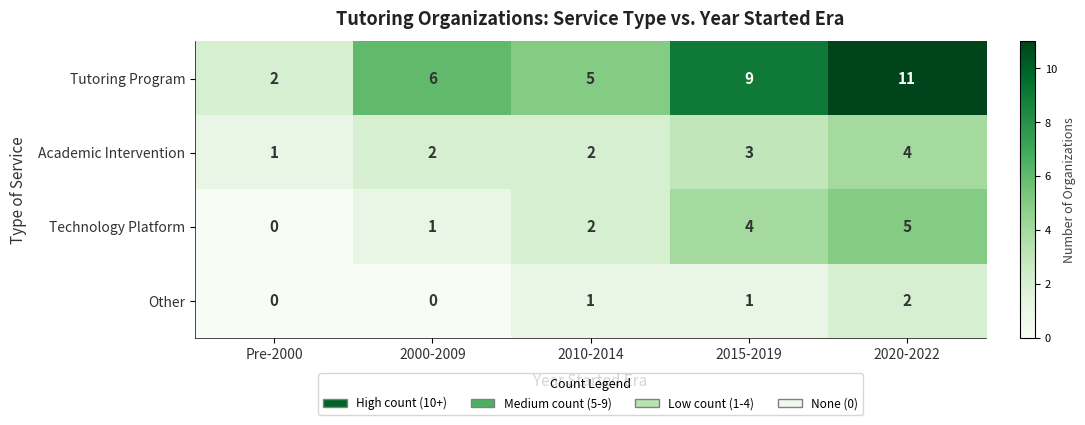

The value of Tutoring Program at Pre-2000 is 2. True or false?

True